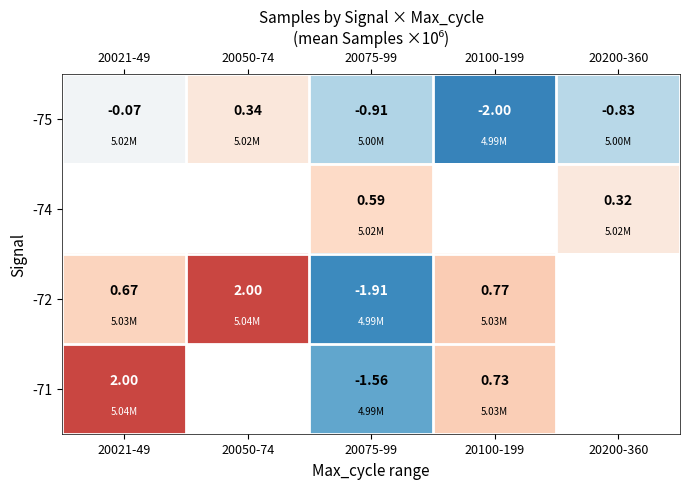

What is the difference between the highest and lowest values at 20021-49?

2.1